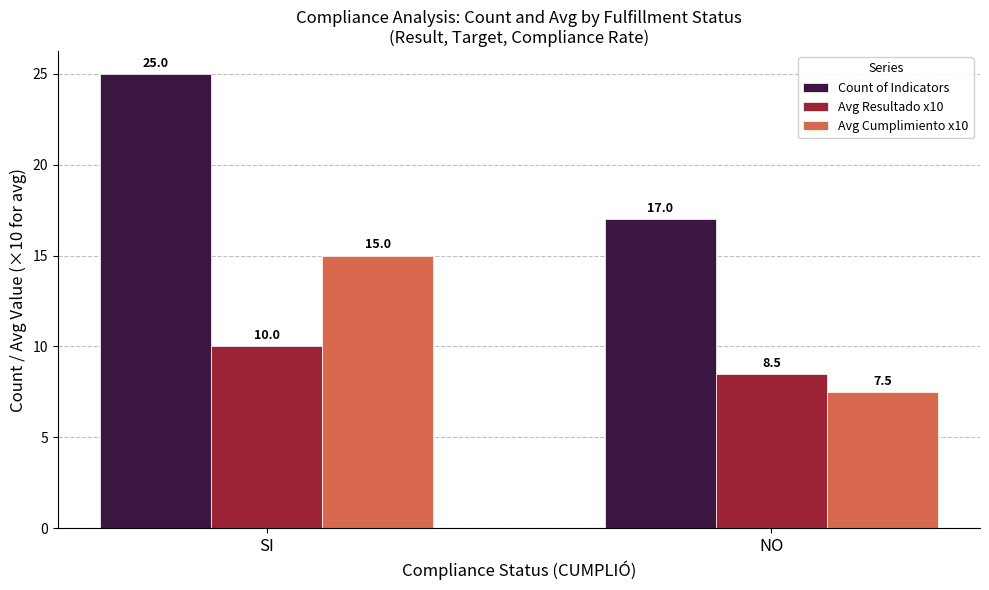

What is the spread (max minus min) of values at NO?

9.5